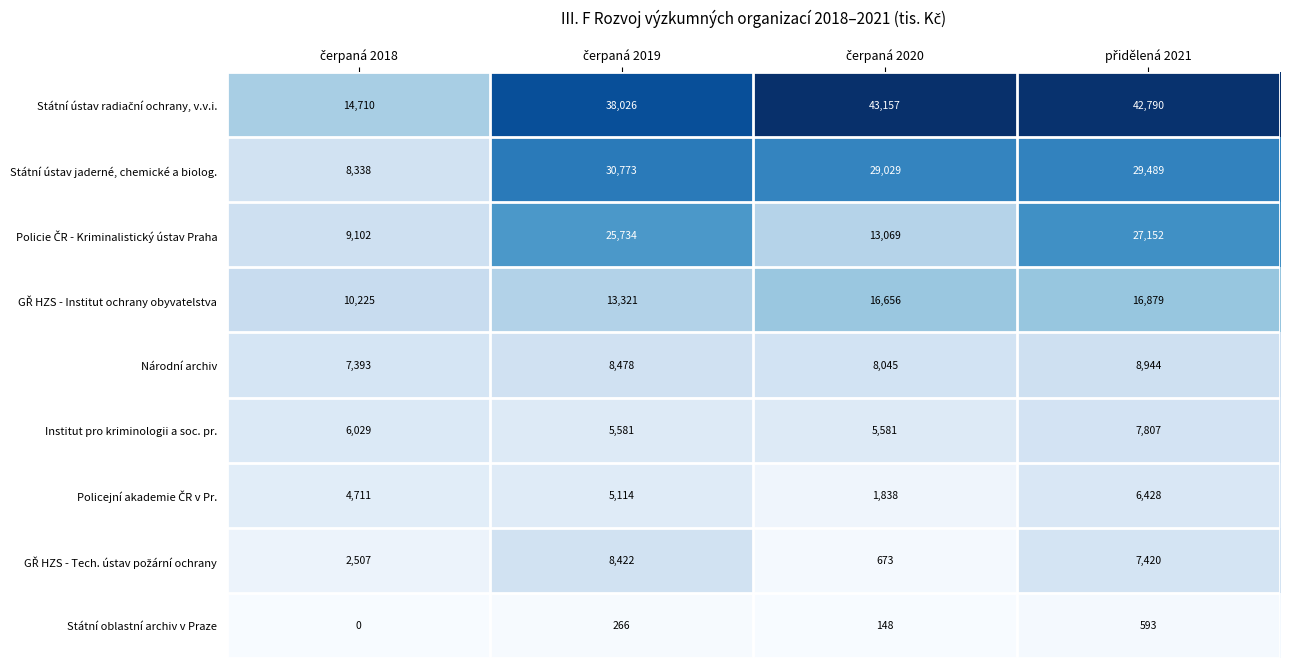

At how many categories does at least one series exceed 31424?

3